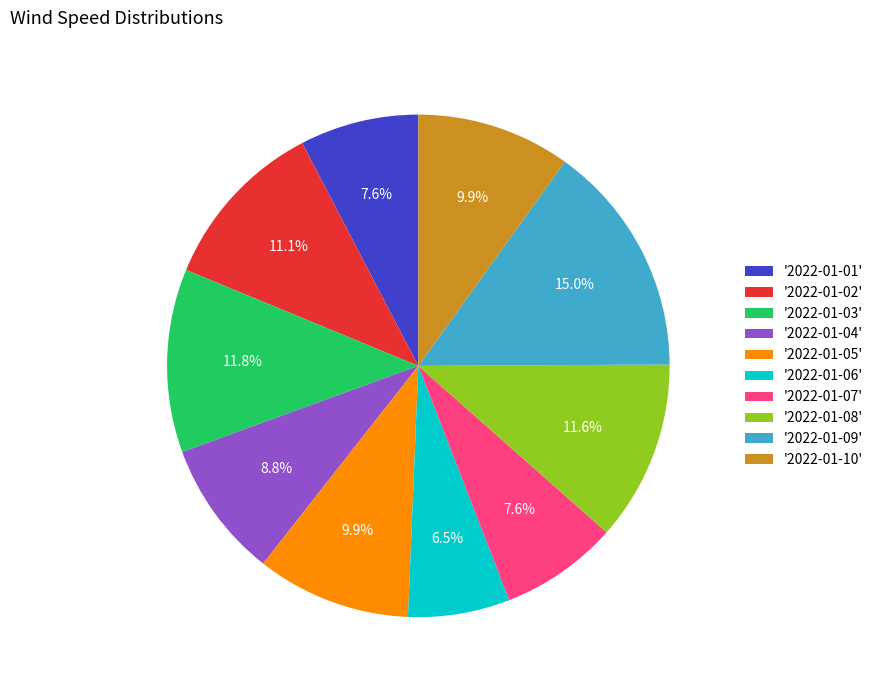

Which has a higher value, '2022-01-07' or '2022-01-08'?

'2022-01-08'